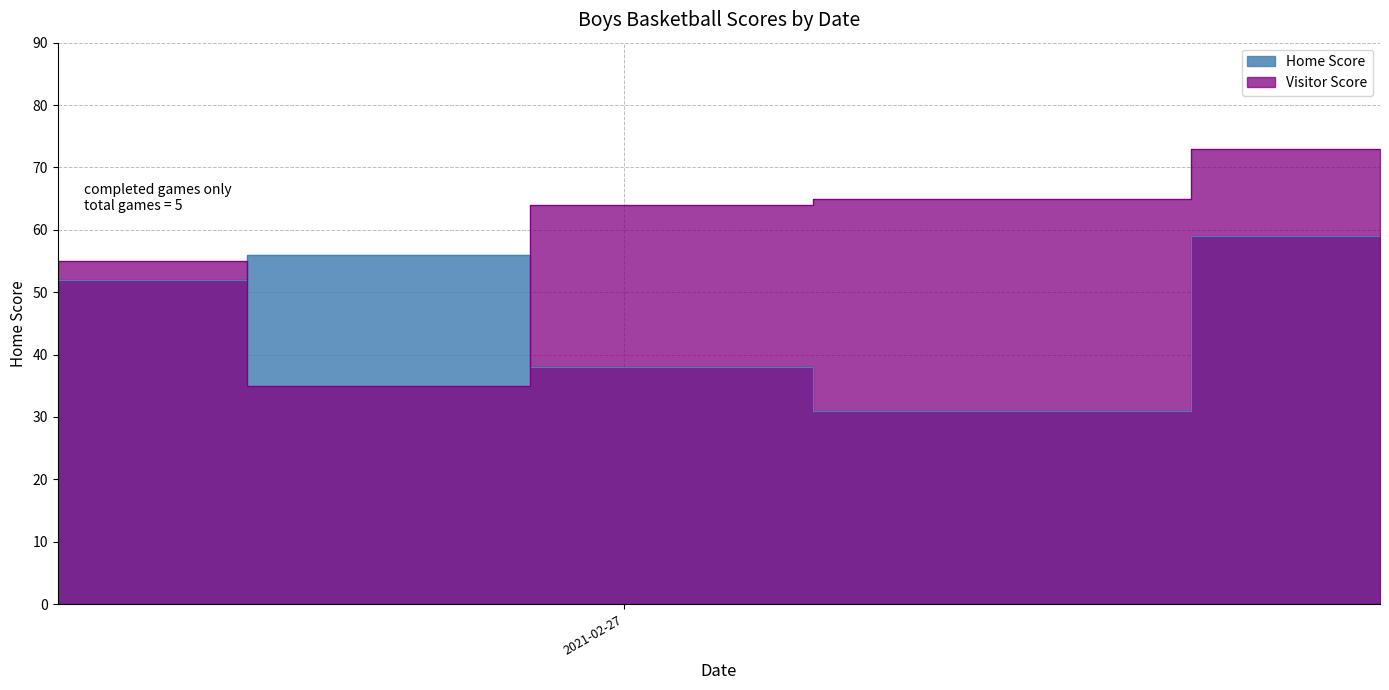

How many lines are shown in the chart?

2